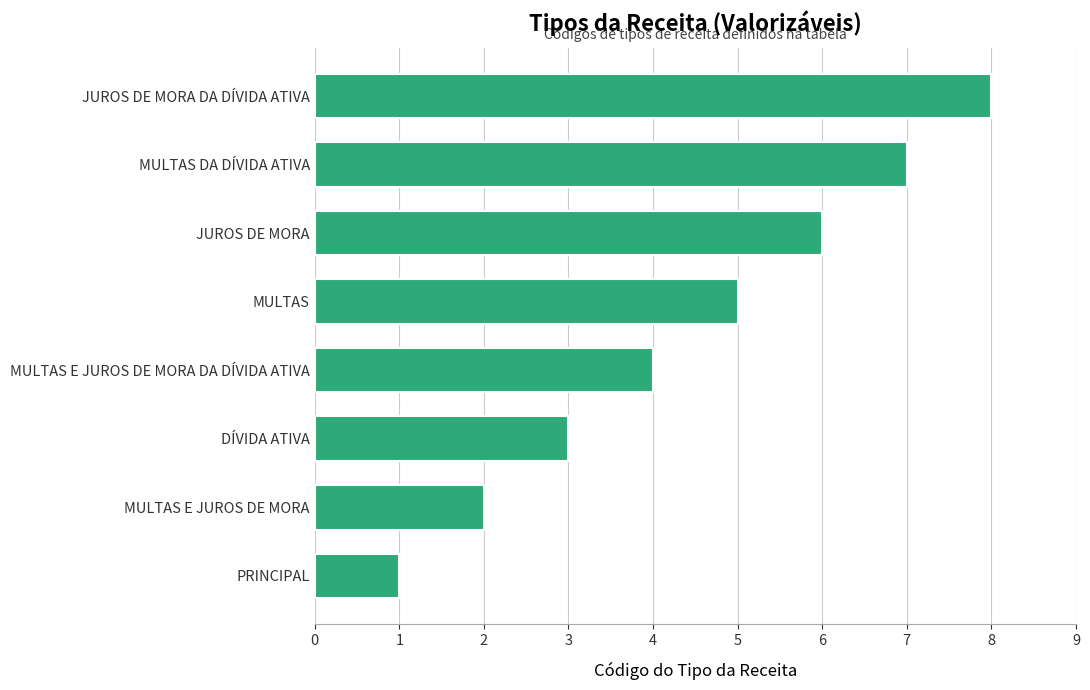

What is the minimum value shown in the chart?

1